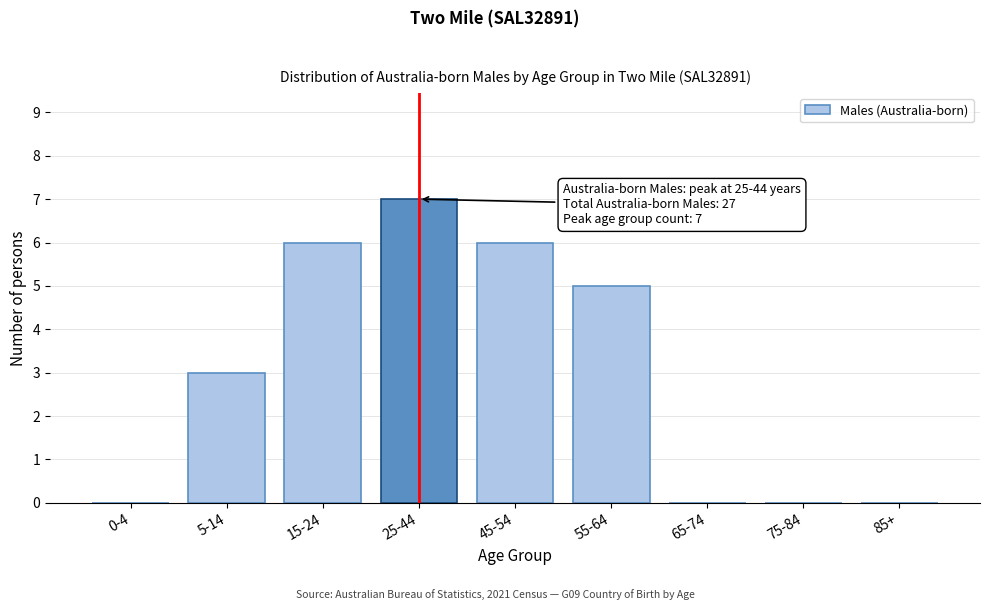

Reading left to right, what are all the values shown in this chart?

0-4=0	5-14=3	15-24=6	25-44=7	45-54=6	55-64=5	65-74=0	75-84=0	85+=0